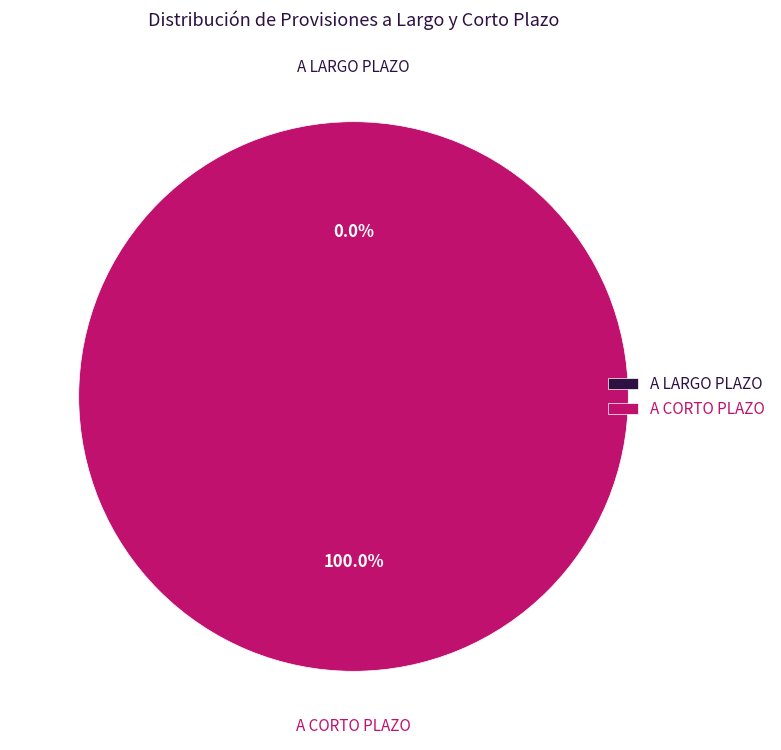

Which slice is the largest?

A CORTO PLAZO